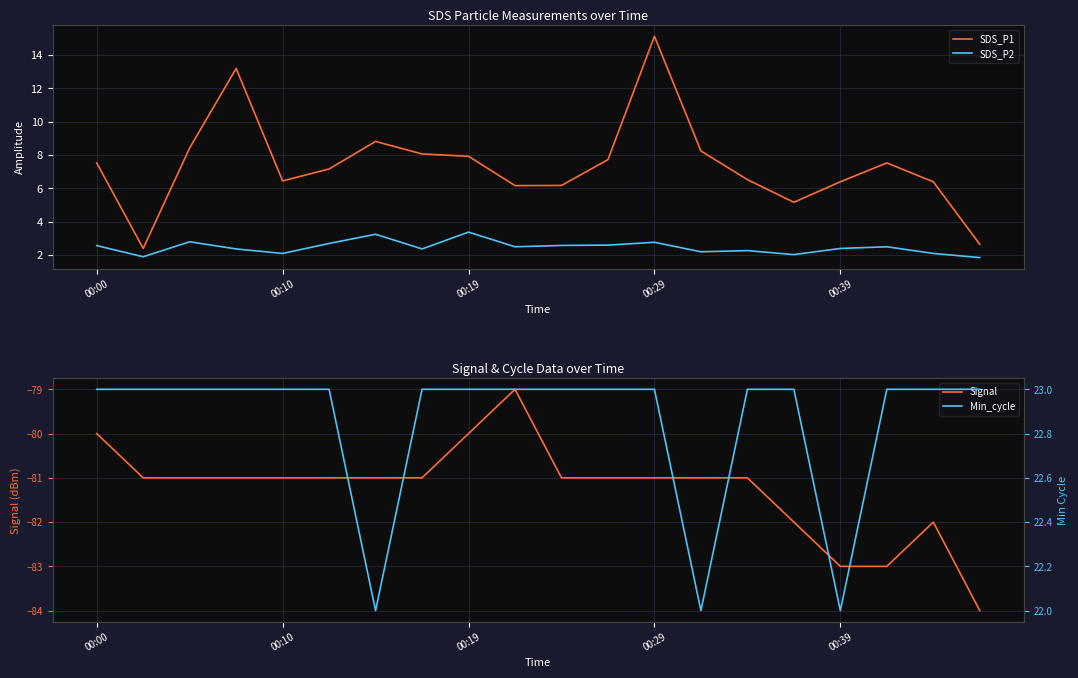

True or false: SDS_P2 and SDS_P1 cross at least once.

False